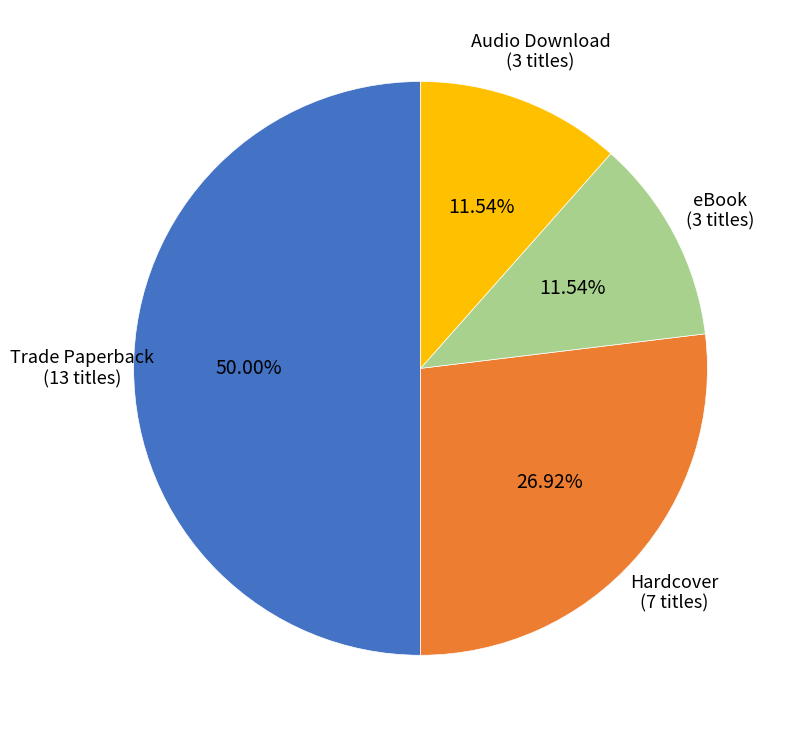

To the nearest percent, what is the average slice percentage?

25%